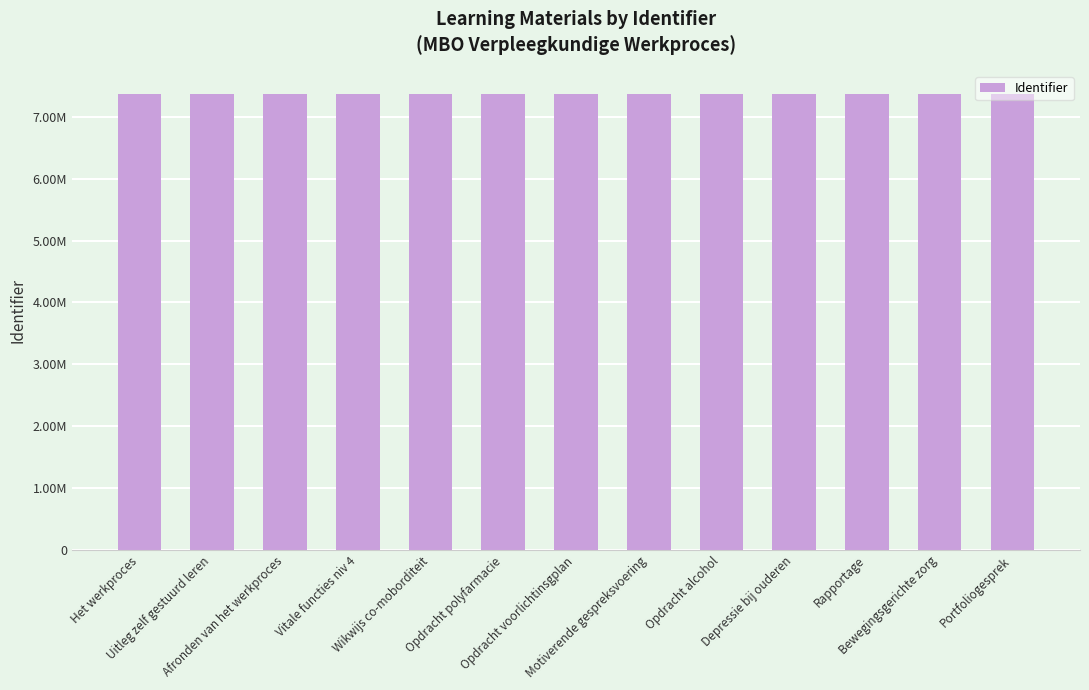

Rank the categories by value from lowest to highest.

Uitleg zelf gestuurd leren, Het werkproces, Afronden van het werkproces, Opdracht alcohol, Opdracht polyfarmacie, Wikwijs co-moborditeit, Opdracht voorlichtinsgplan, Depressie bij ouderen, Rapportage, Bewegingsgerichte zorg, Vitale functies niv 4, Motiverende gespreksvoering, Portfoliogesprek